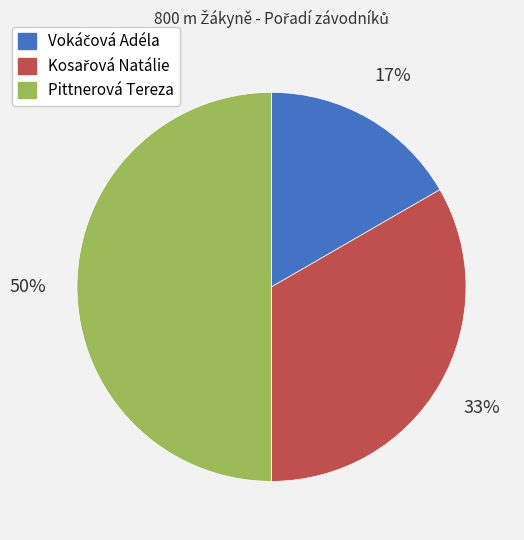

True or false: Pittnerová Tereza accounts for 61% of the total.

False